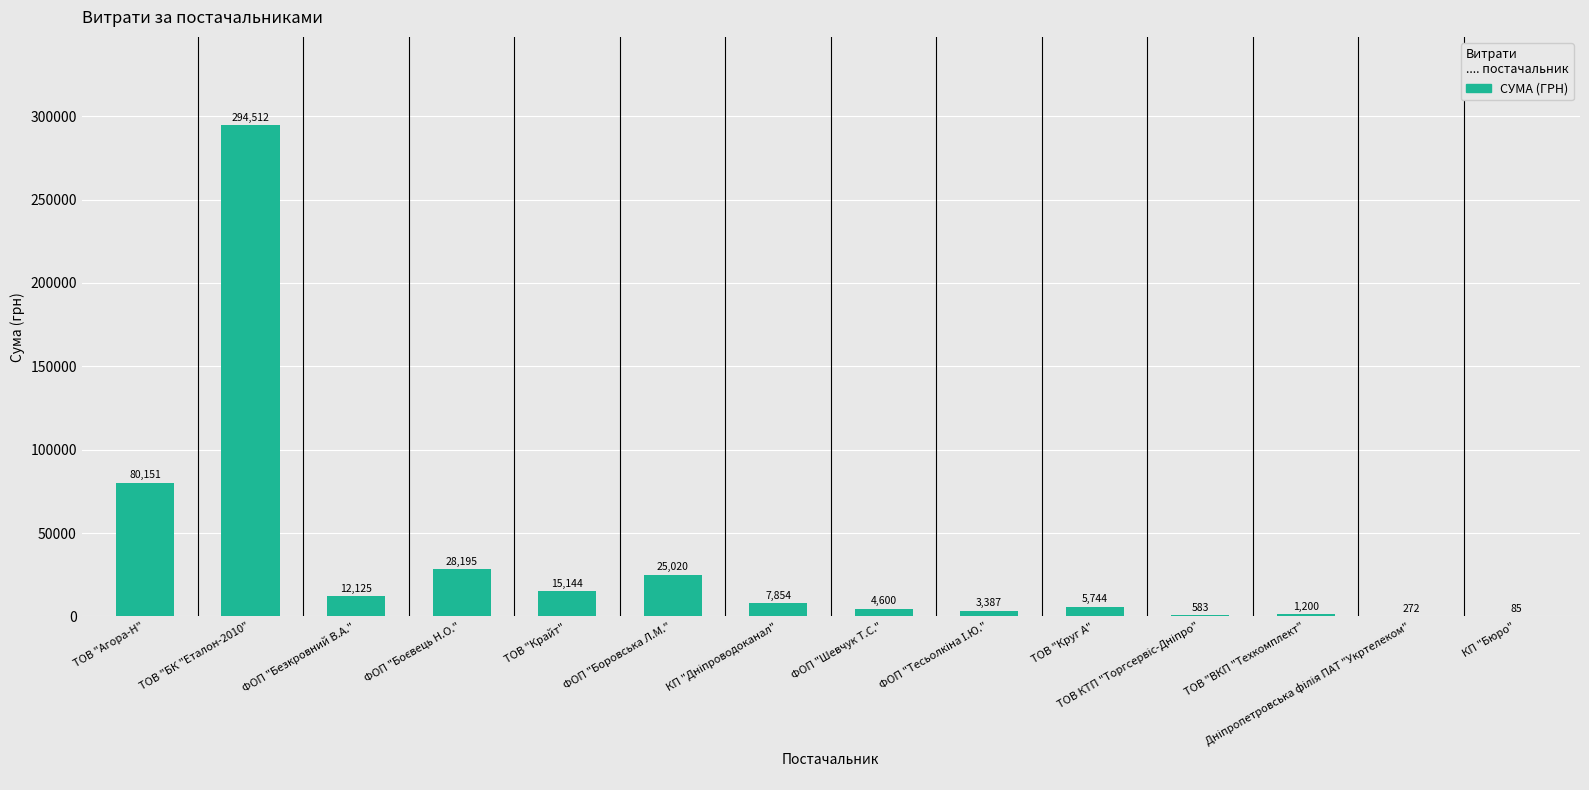

At which category does the chart reach its peak across all series?

ТОВ "БК "Еталон-2010"